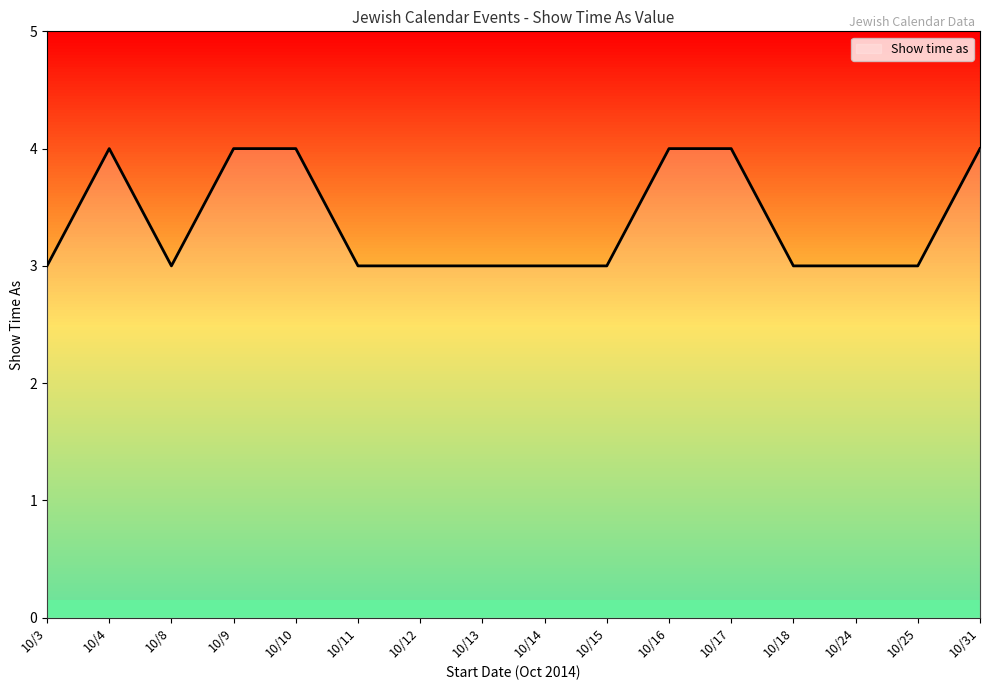

The chart shows a value of 1 at 10/13. True or false?

False